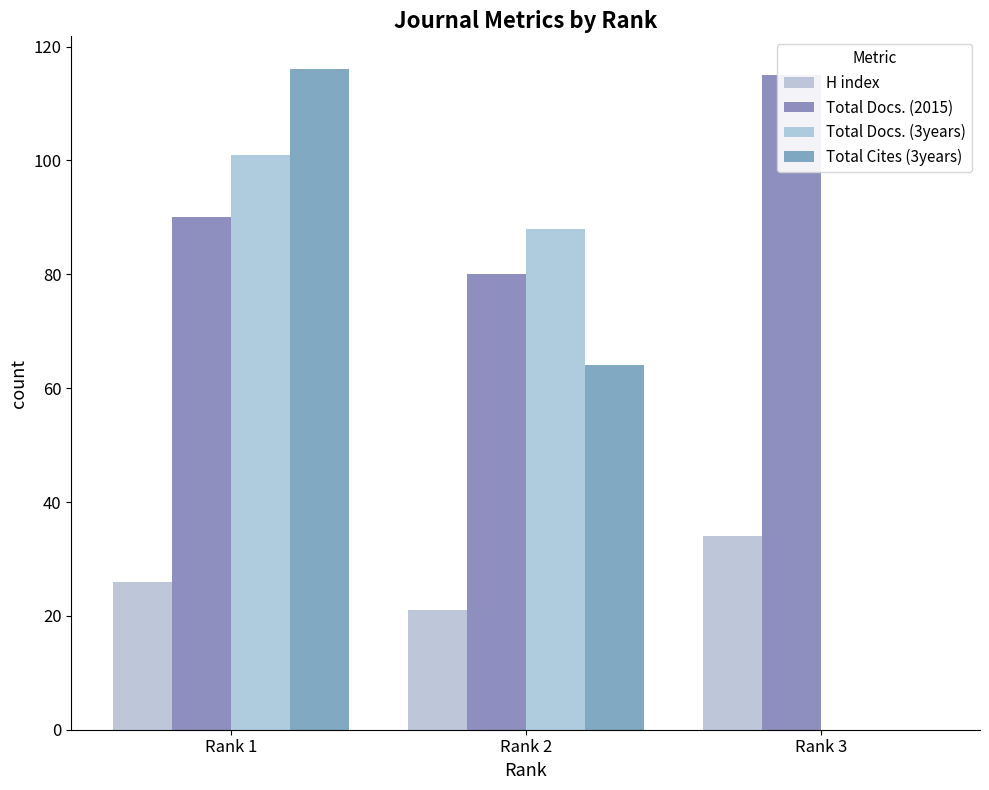

At which category is the sum across all series the highest?

Rank 1